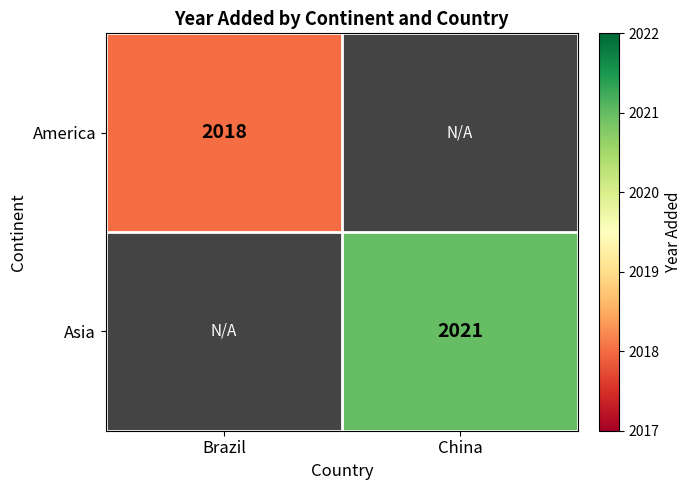

The Asia series shows 2021 at China. True or false?

True